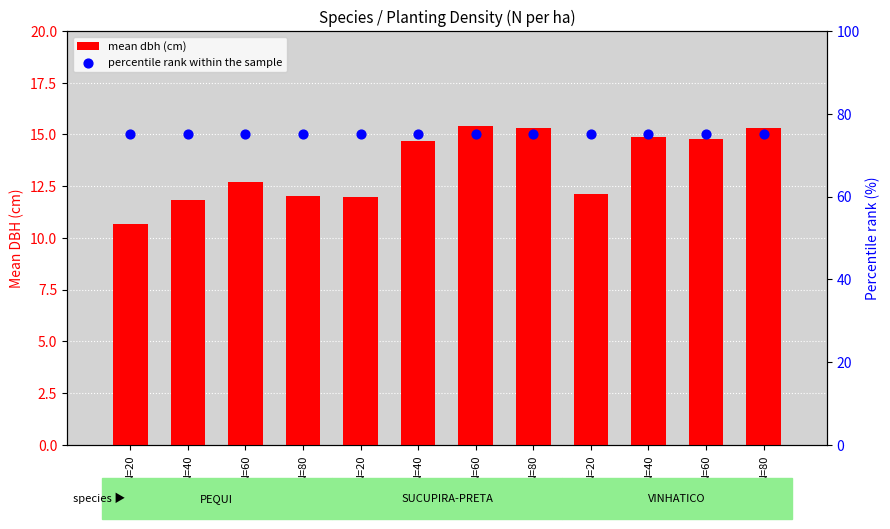

What are all the series names shown in the legend?

mean dbh (cm), percentile rank within the sample